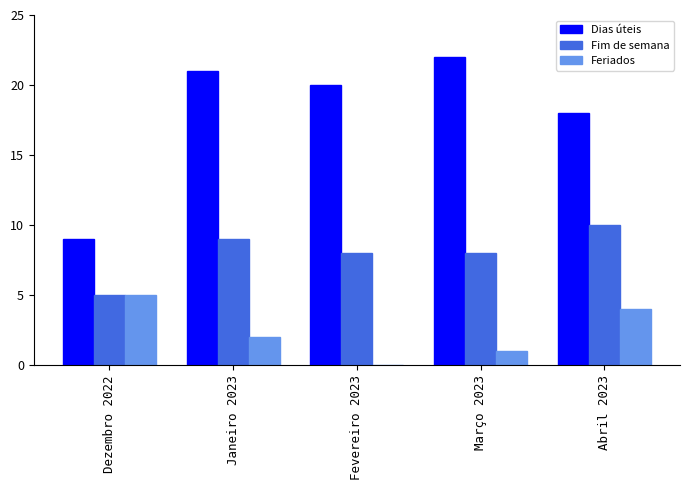

What is the average value of the Fim de semana series?

8